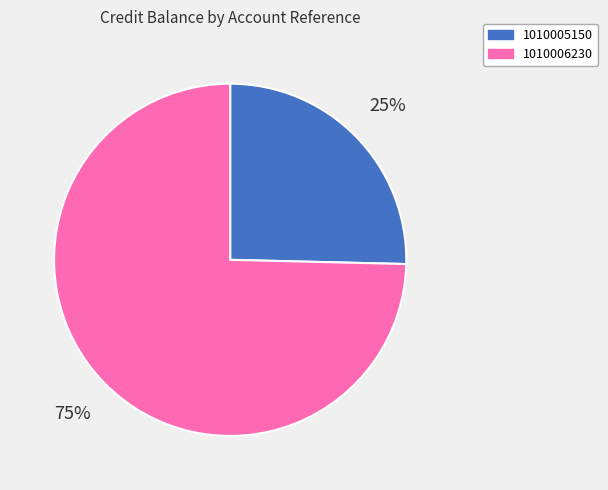

Is there a majority slice in this chart?

Yes